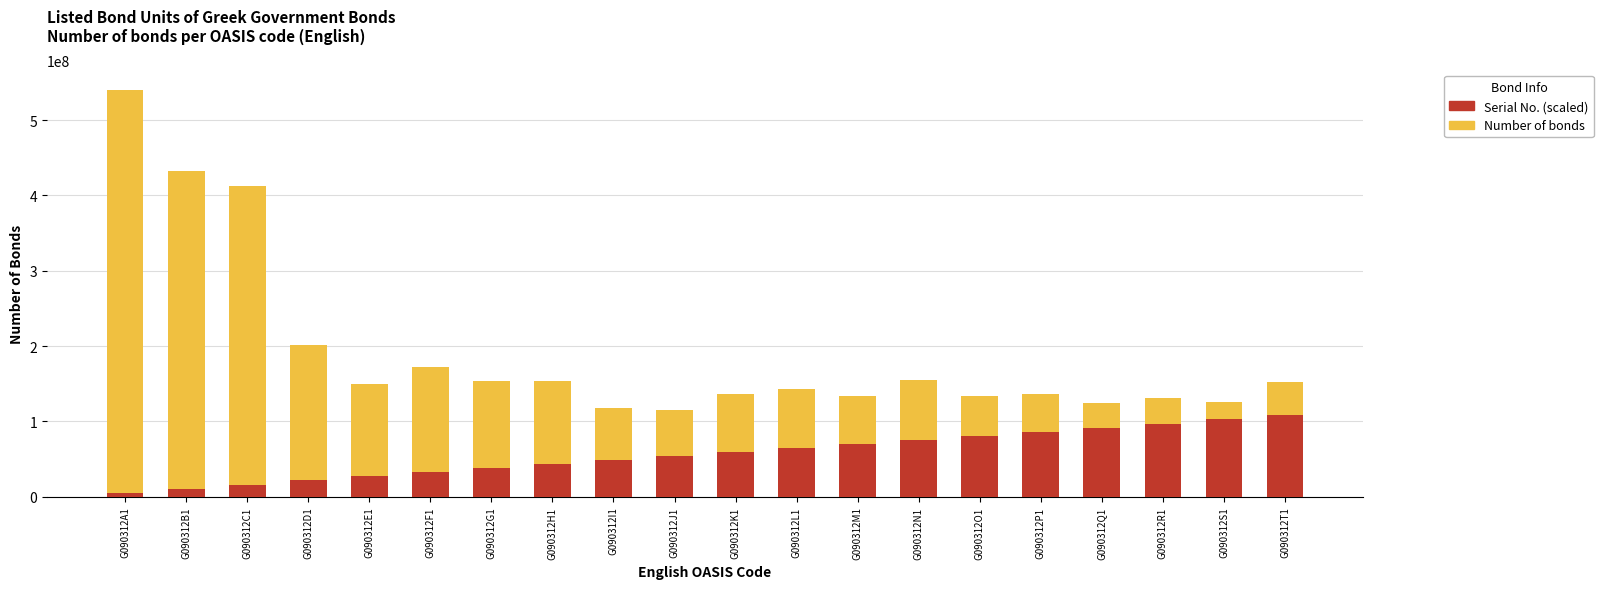

What is the value of the Number of bonds (total) bar at the 6th from the left?

172039575.0